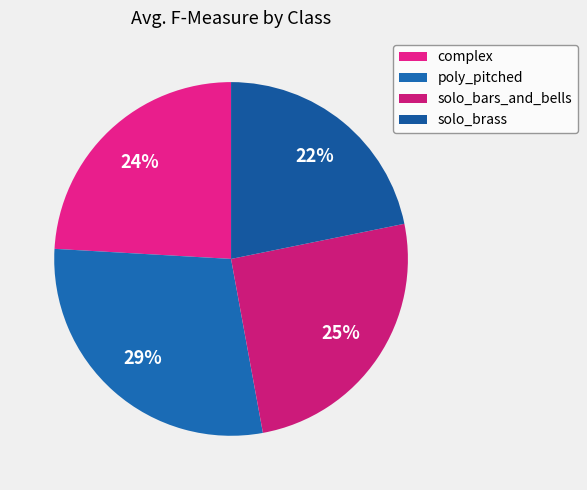

Is there any slice that represents more than half of the pie?

No